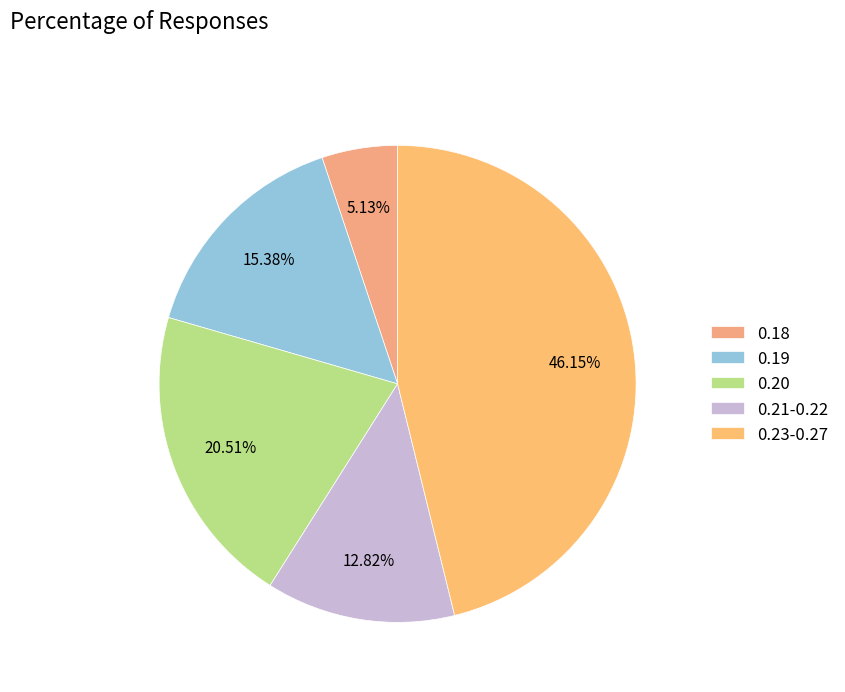

Rank the categories by value from highest to lowest.

0.23-0.27, 0.20, 0.19, 0.21-0.22, 0.18